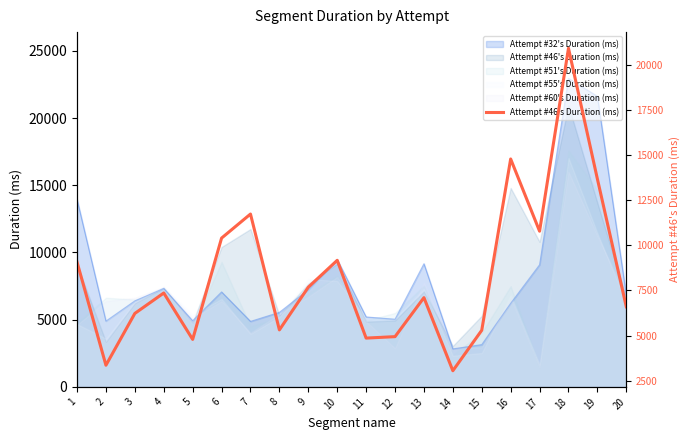

How many data points are less than 7359?

10